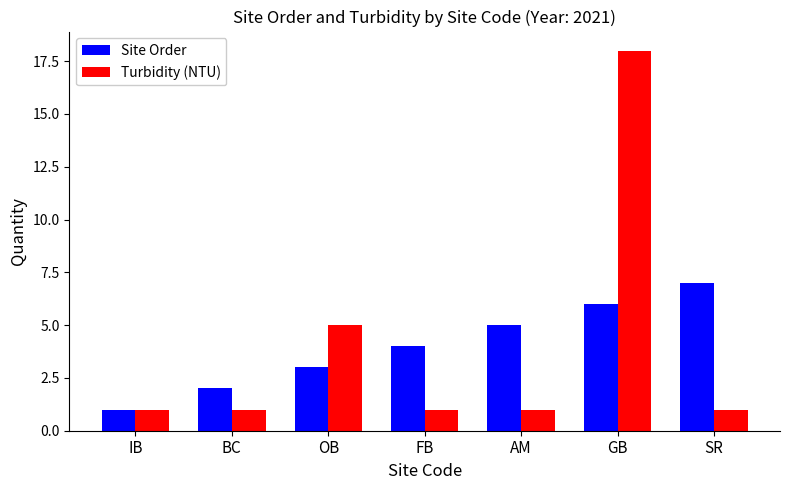

Reading left to right, list all the values displayed in this chart.

Site Order: IB=1	BC=2	OB=3	FB=4	AM=5	GB=6	SR=7
Turbidity (NTU): IB=1	BC=1	OB=5	FB=1	AM=1	GB=18	SR=1